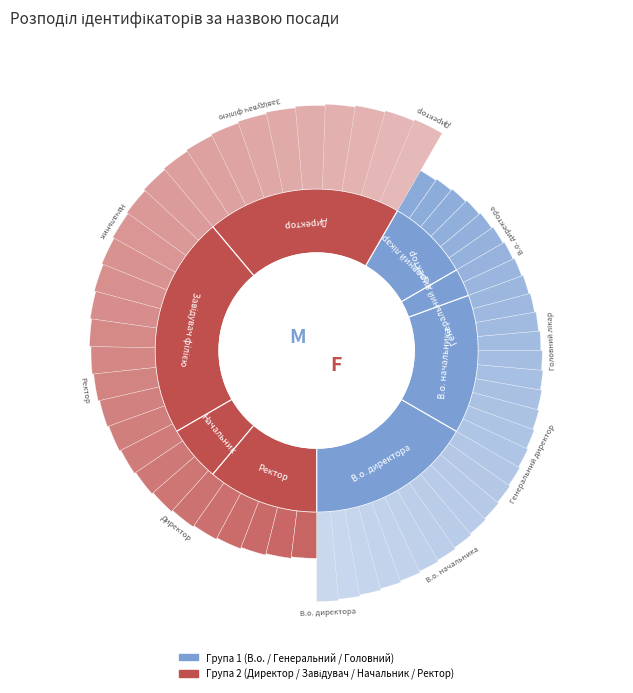

What percentage do Ректор and В.о. начальника together represent?

25.0%